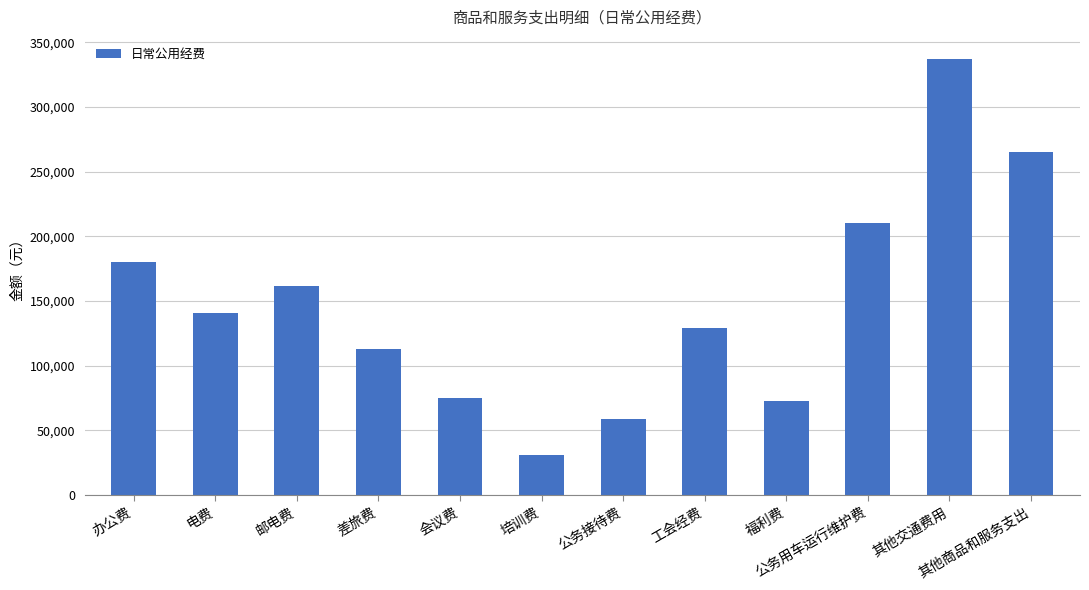

What is the sum of the values at 公务接待费 and 福利费?

131466